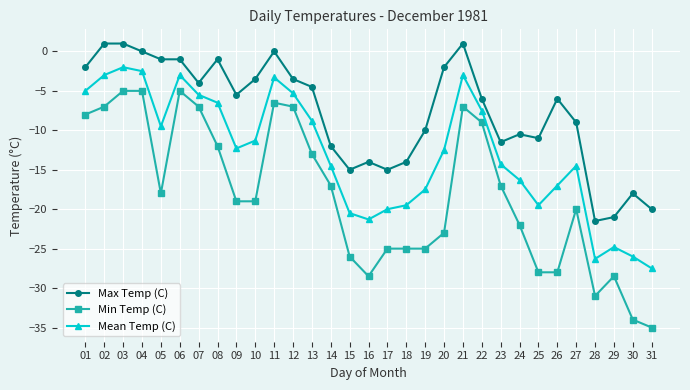

True or false: Max Temp (C) has more than 1 points higher than both neighbors.

True